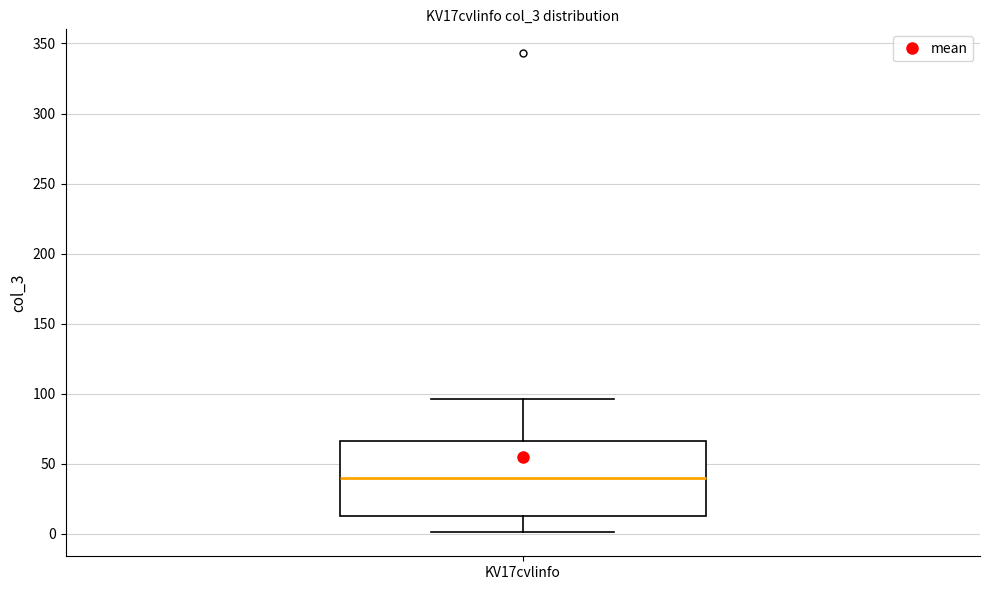

Transcribe this box plot: give where the median line is, the range the box spans, and where the two whiskers end, as read against the y-axis. The values are not printed on the chart, so give them approximately, as read against the axis.

median 40, box 15 to 65, whiskers 0 to 95